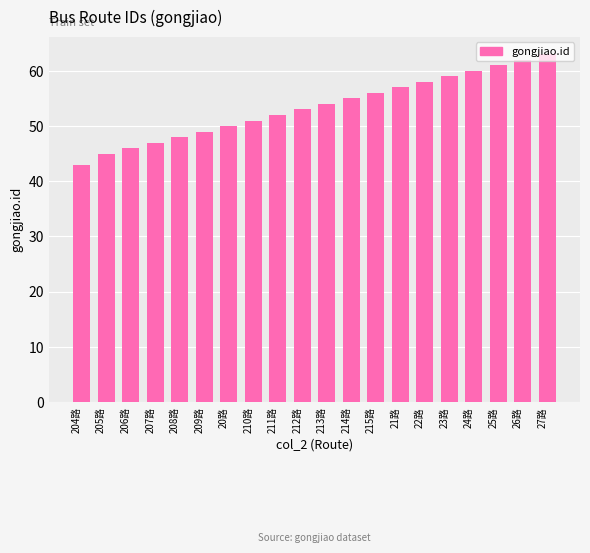

Reading left to right, list all the values displayed in this chart.

204路=43	205路=45	206路=46	207路=47	208路=48	209路=49	20路=50	210路=51	211路=52	212路=53	213路=54	214路=55	215路=56	21路=57	22路=58	23路=59	24路=60	25路=61	26路=62	27路=63